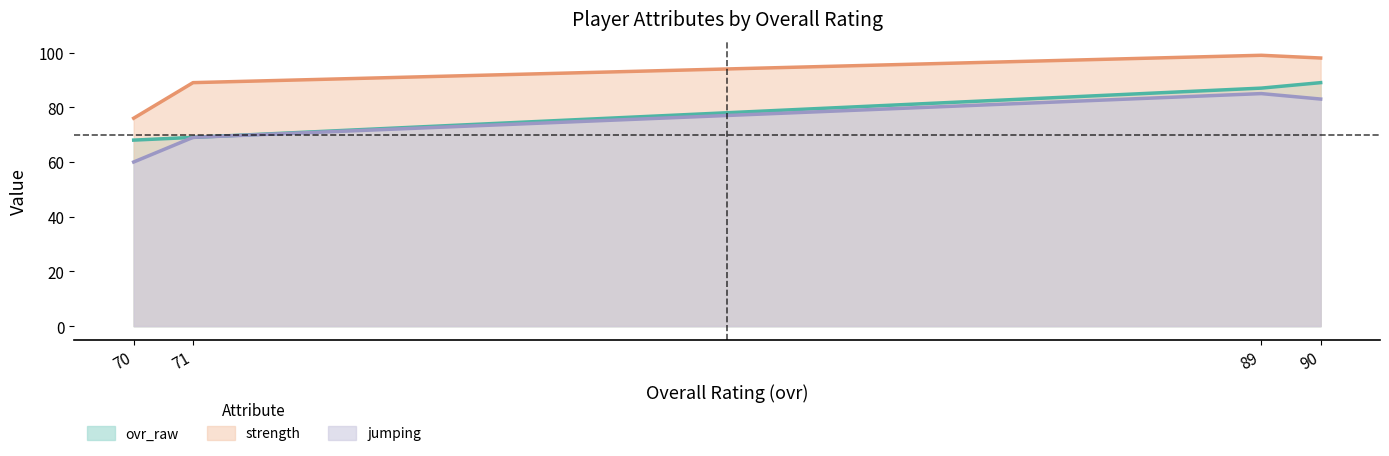

How many interior local peaks does the strength series have?

1